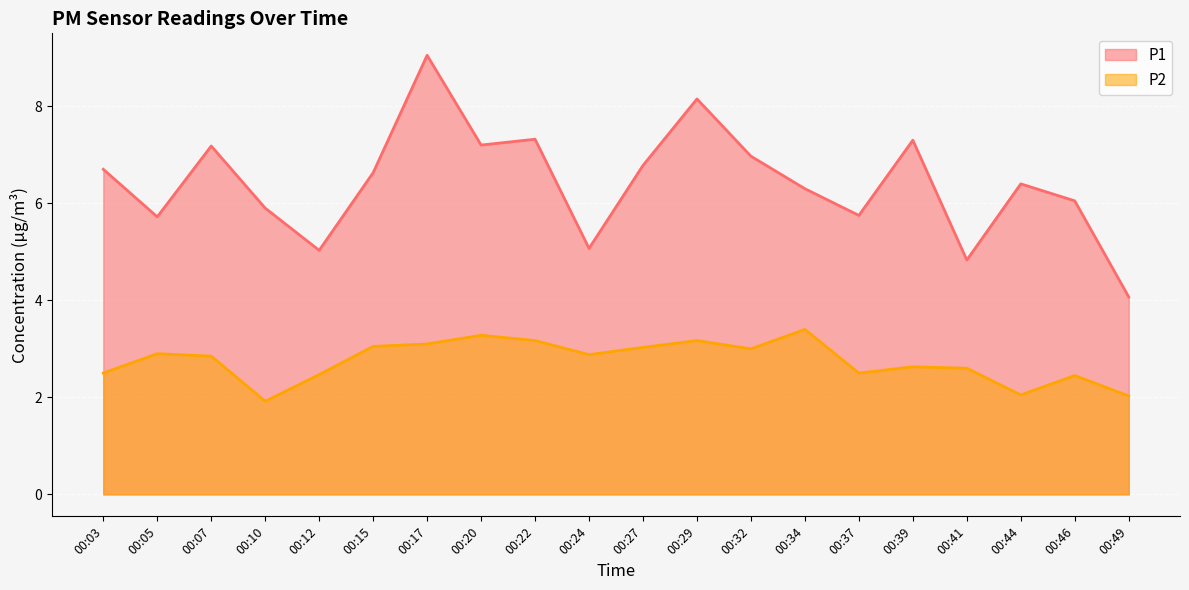

At which category does P1 reach its first local valley?

00:05